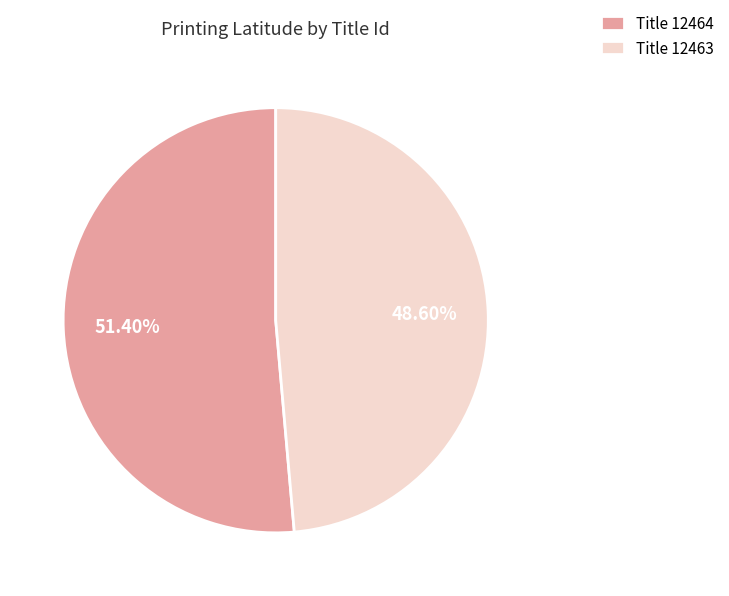

Which slice is the smallest?

Title 12463